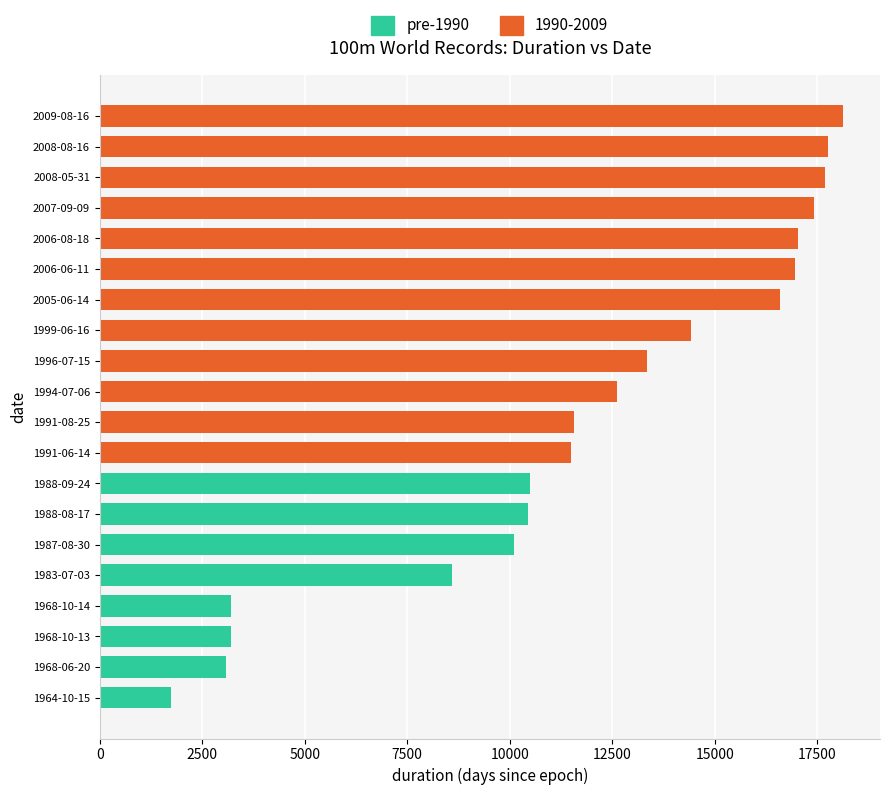

What is the average value?

11794